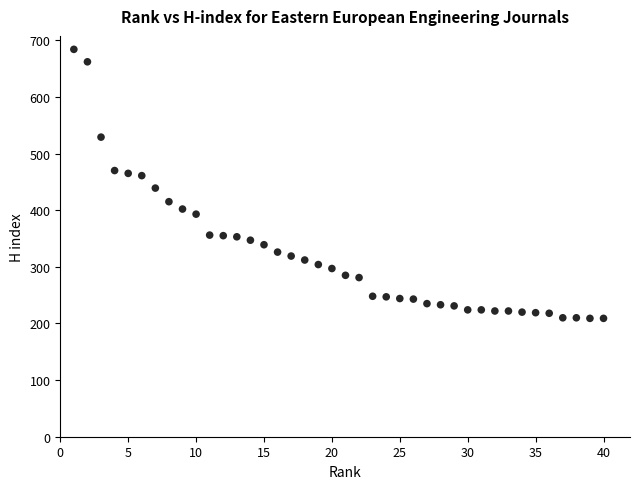

What is the range of Y values (max minus min)?

475